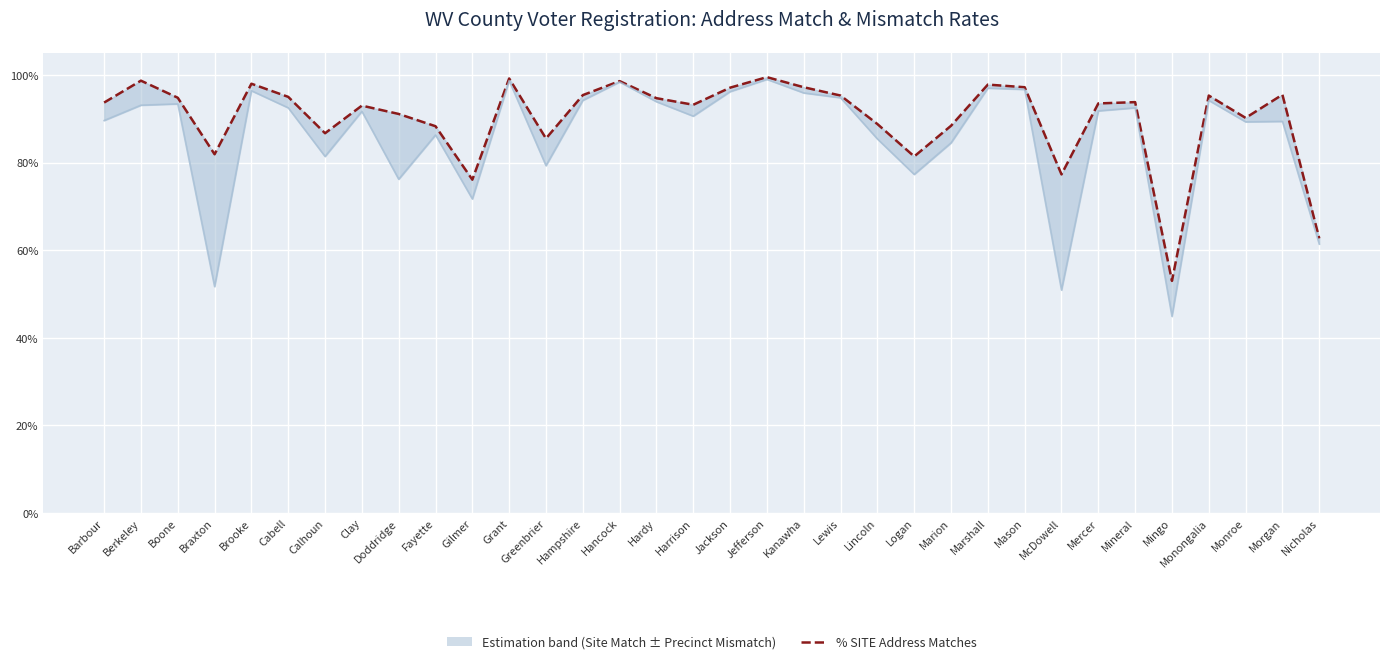

The value of % SITE Address Matches at Braxton is 0.2. True or false?

False